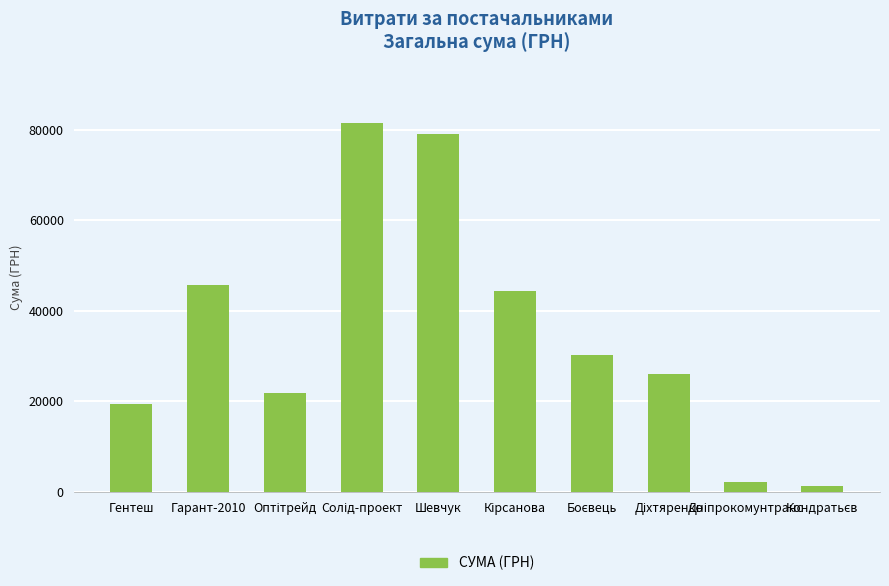

How many values are below 30220?

5